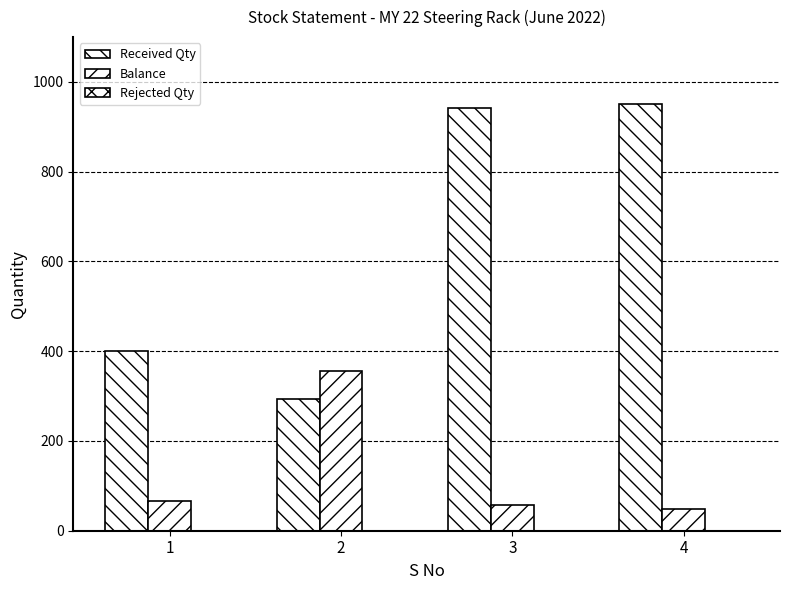

What is the value of the Balance bar at the 1st from the left?

67